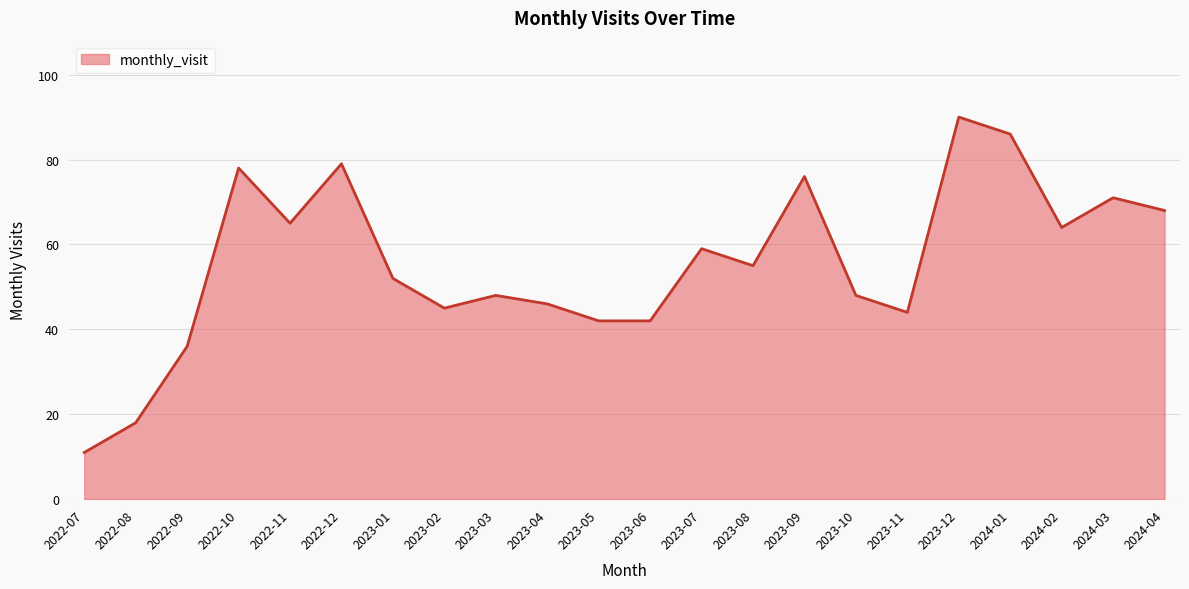

What is the difference between the maximum and minimum values?

79